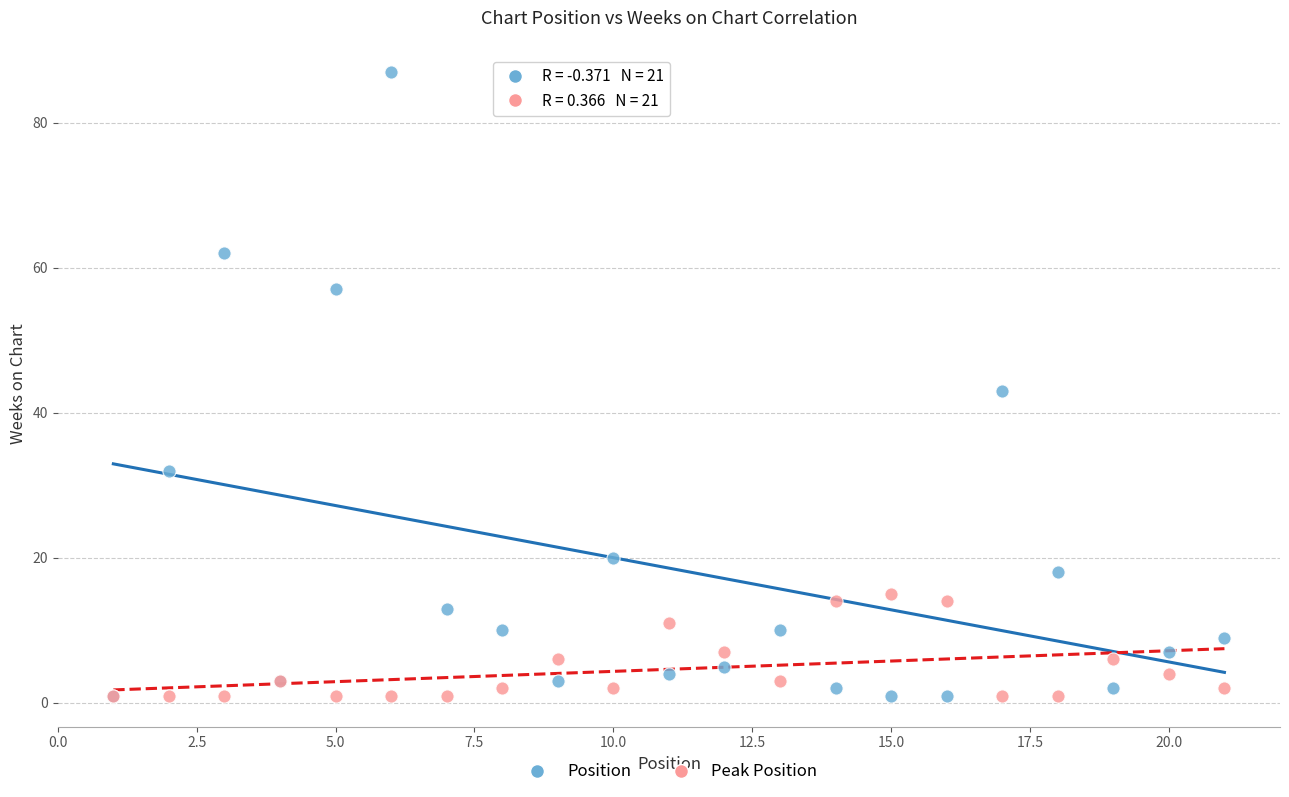

Across all series, what Y value is closest to 44?

43